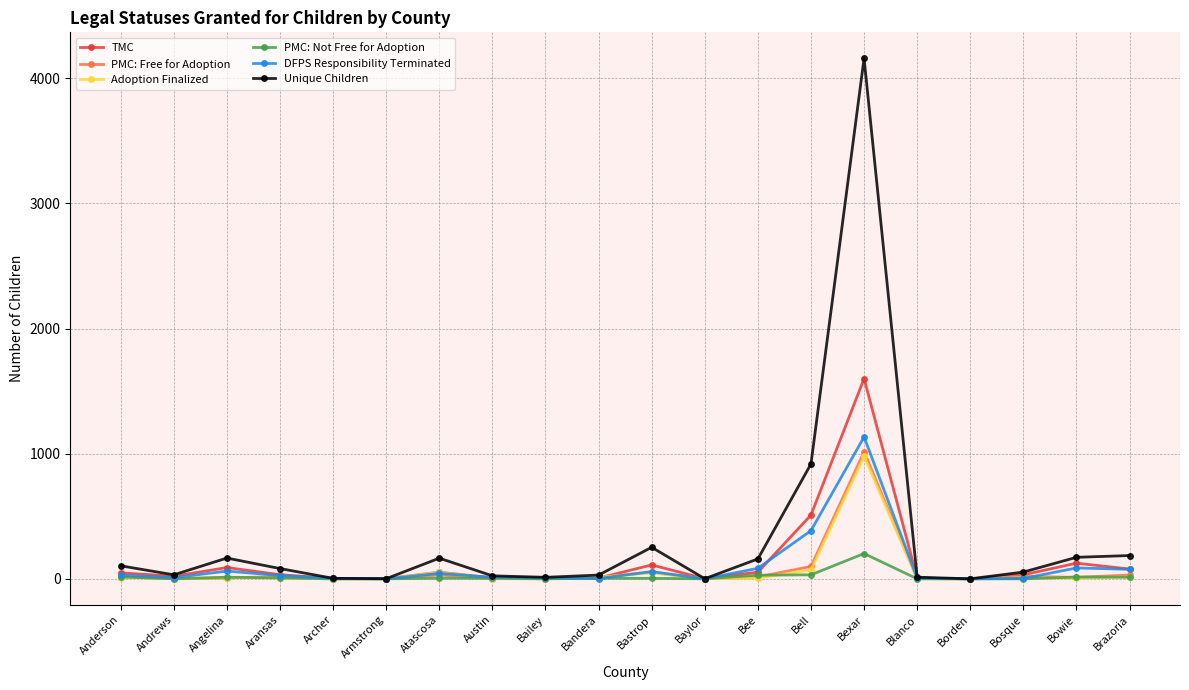

What is the value of the PMC: Not Free for Adoption point at the 14th from the left?

32